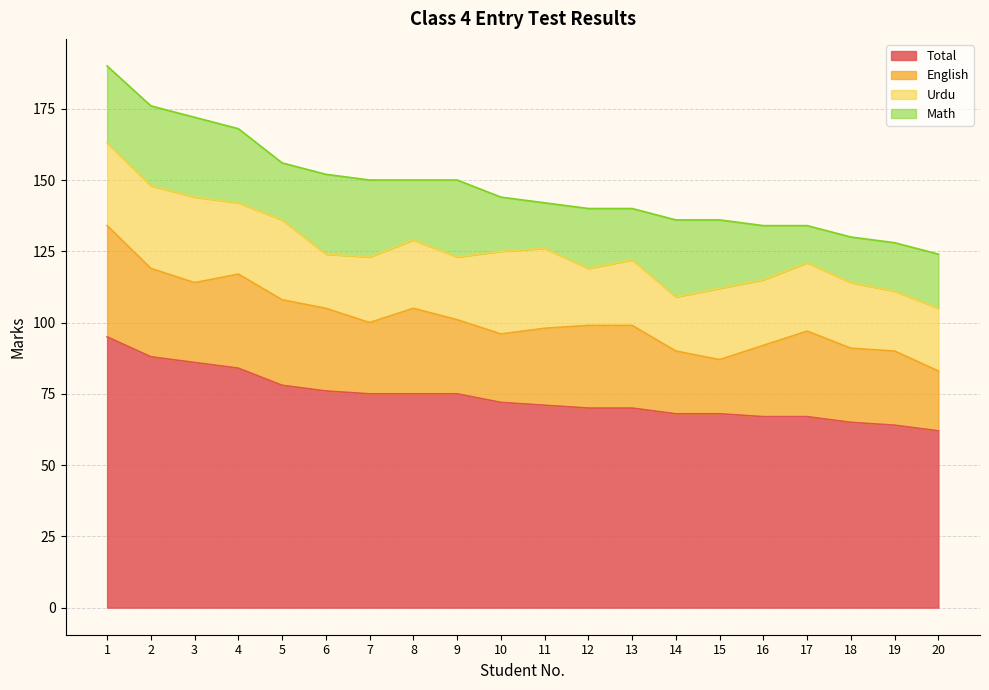

How many lines are shown in the chart?

4